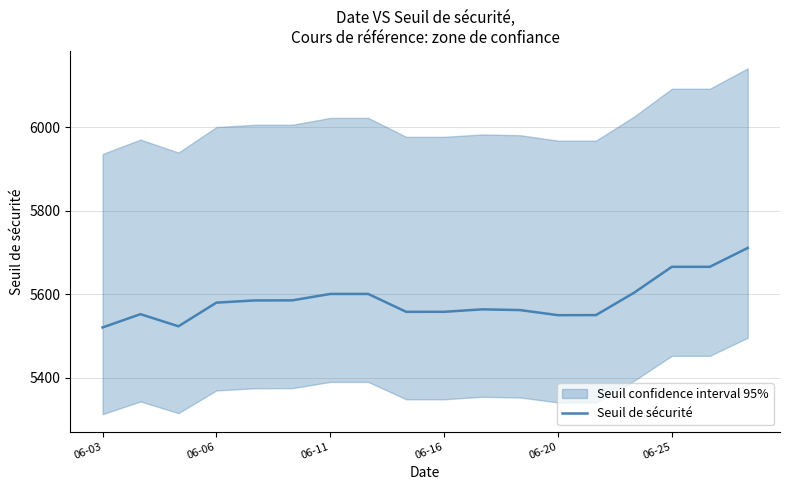

What is the average value?

5585.3